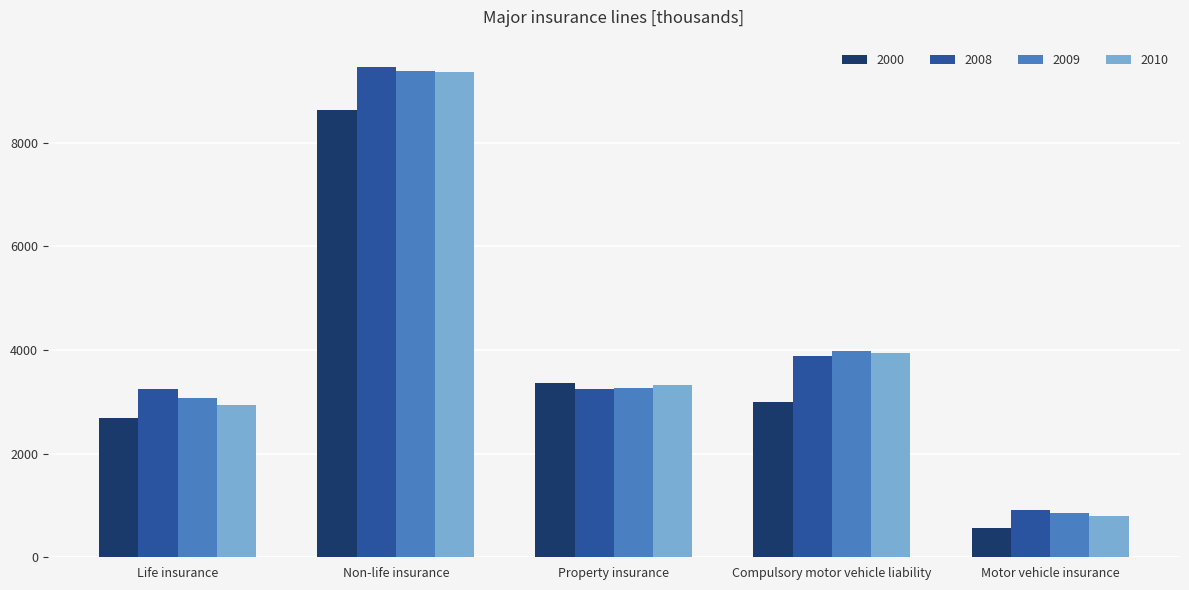

What is the sum of the 2009 values at Motor vehicle insurance and Life insurance?

3939.3